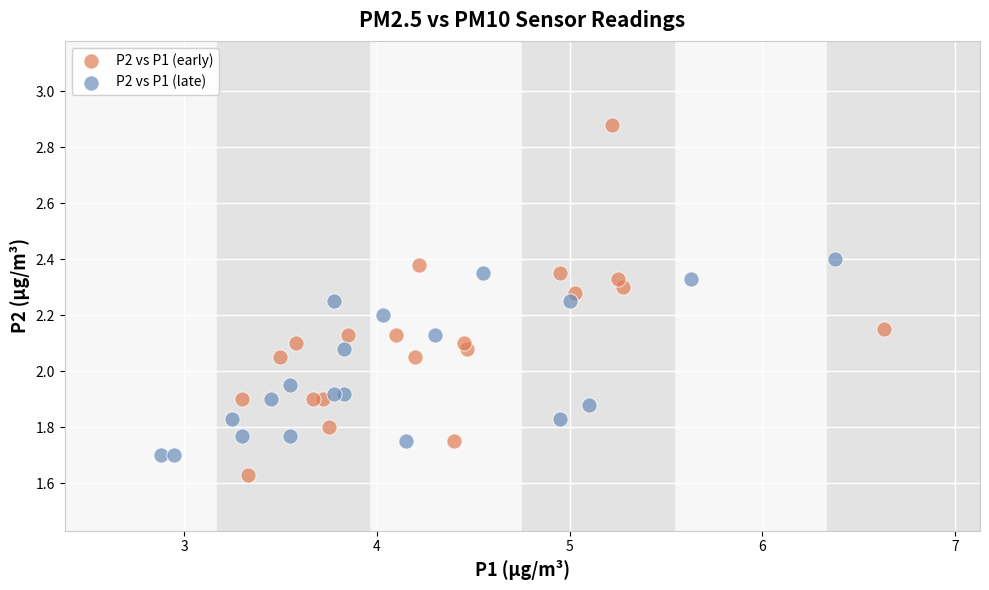

Which series reaches the maximum Y coordinate?

P2 vs P1 (early)